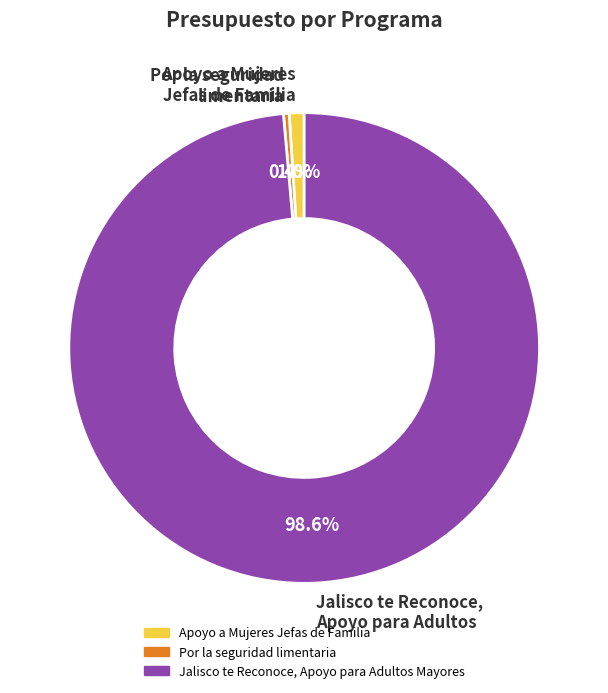

Rank the categories by value from highest to lowest.

Jalisco te Reconoce, Apoyo para Adultos Mayores, Apoyo a Mujeres Jefas de Familia, Por la seguridad limentaria